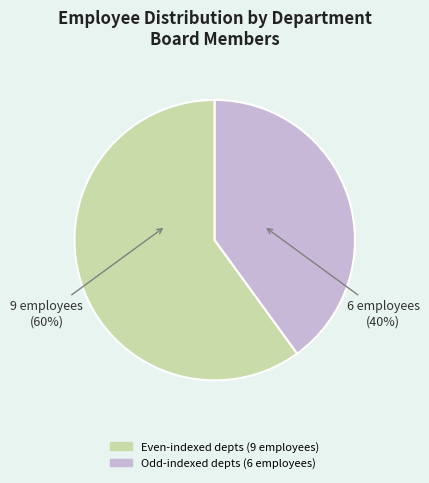

How many slices are in this pie chart?

2